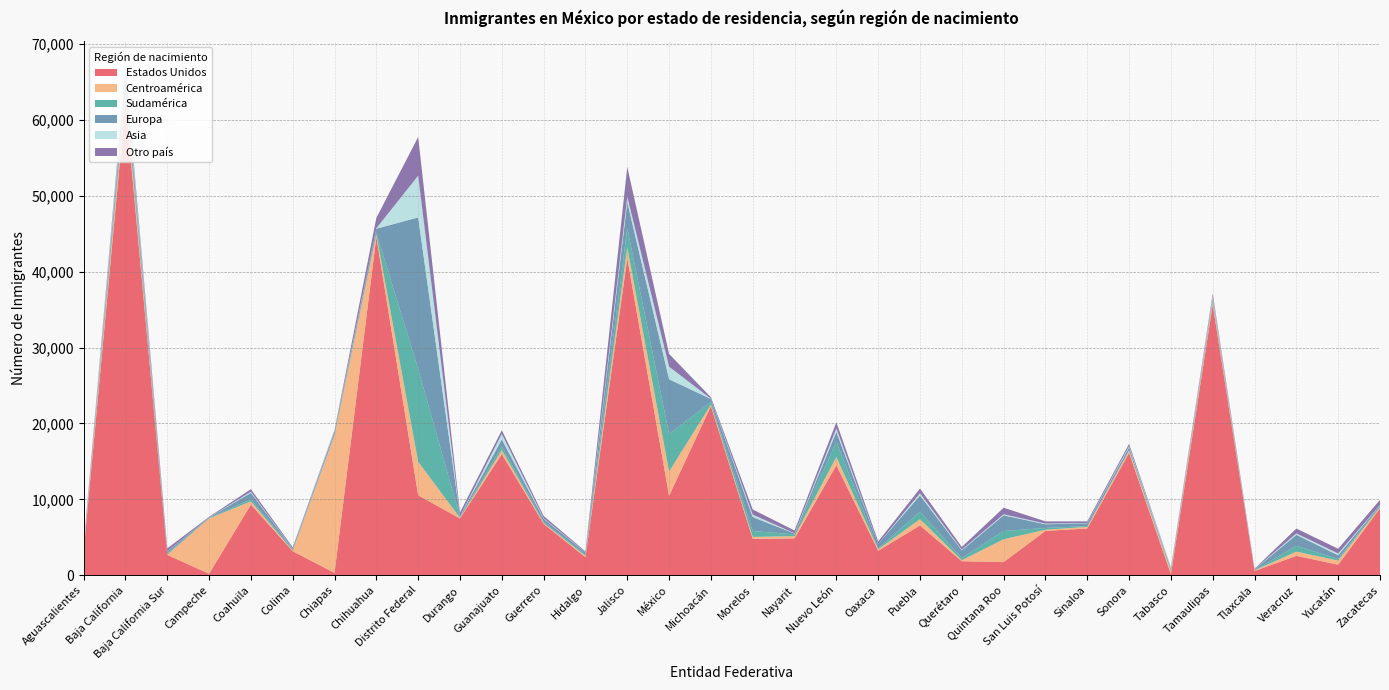

Reading left to right, transcribe all the data shown in this chart.

Estados Unidos: 3194	62365	2696	199	9320	3164	316	44575	10545	7486	15981	6776	2381	41760	10476	22293	4811	4857	14501	3231	6575	1852	1738	5845	6172	16127	148	35669	563	2565	1394	8824
Centroamérica: 265	1218	30	7290	427	91	18147	346	4411	73	524	120	176	1464	3195	195	246	295	1094	194	817	138	3010	159	210	304	356	381	82	556	547	162
Sudamérica: 122	1060	151	64	266	188	119	193	12222	102	481	112	171	2530	4946	333	771	240	1996	95	985	283	1090	233	102	69	226	229	8	761	218	213
Europa: 215	1132	278	48	853	75	377	547	19966	136	918	423	284	3408	7206	406	1845	116	1305	625	2143	1015	2064	486	371	360	145	284	112	1450	479	84
Asia: 206	612	26	16	143	10	122	59	5501	0	724	81	36	715	1659	34	321	33	470	2	297	92	139	96	36	158	123	219	32	188	233	6
Otro país: 134	599	368	83	340	157	98	1366	5097	483	477	306	98	3913	1680	199	680	362	789	319	609	355	863	284	212	298	52	351	67	638	626	652